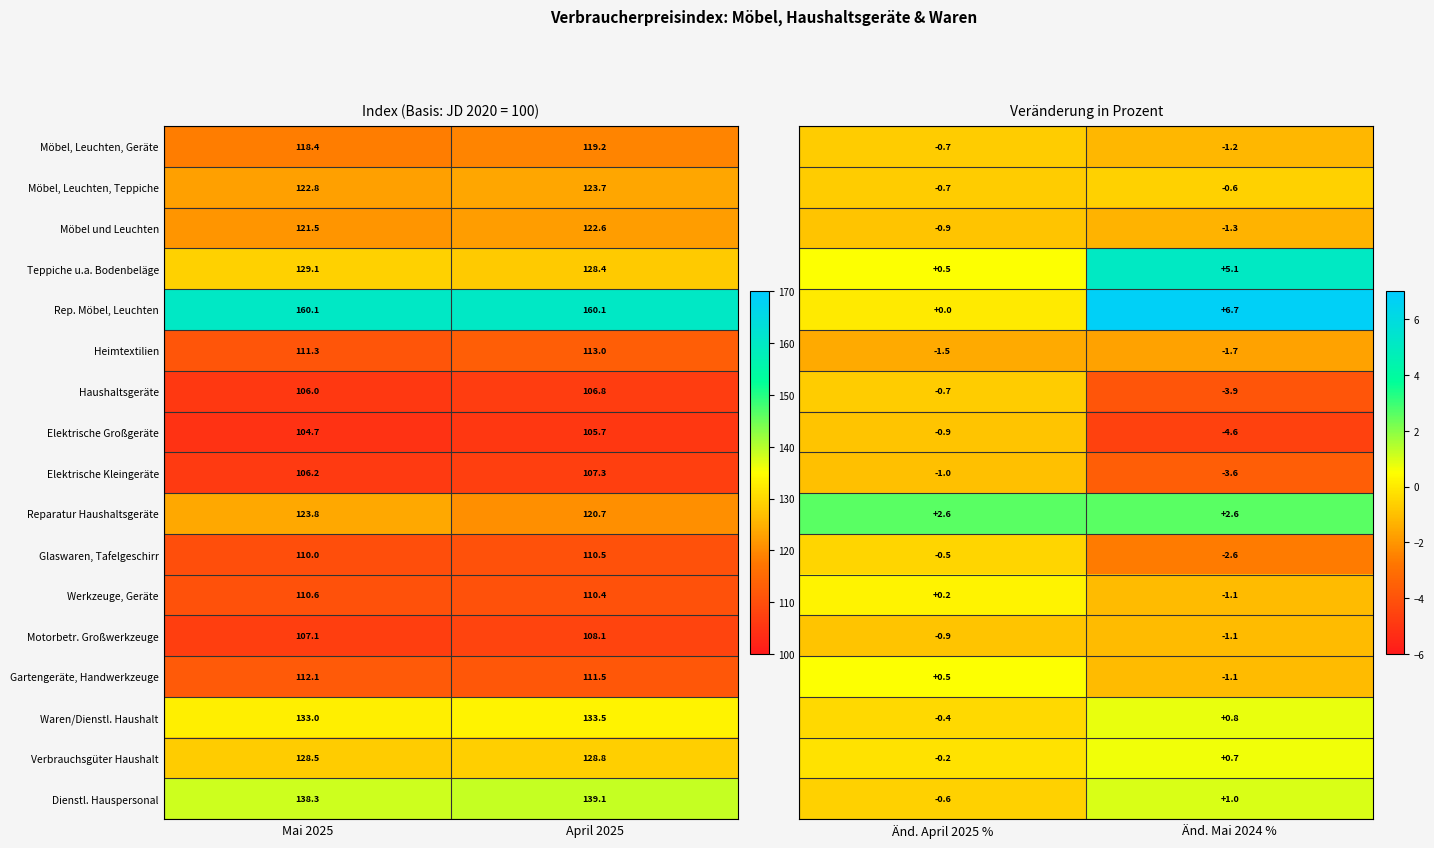

Is the value of Werkzeuge, Geräte at April 2025 greater than the value of Rep. Möbel, Leuchten at Mai 2025?

No